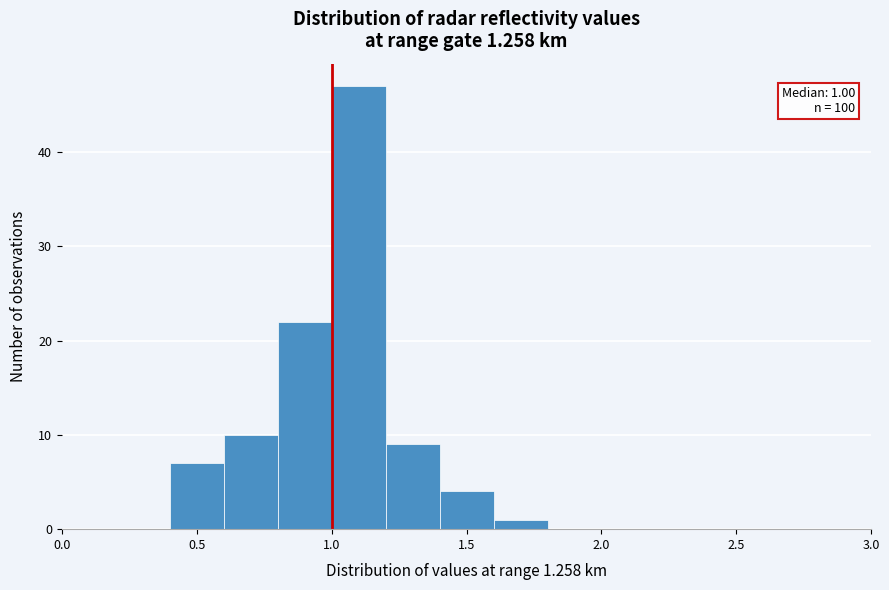

Which range on the x-axis has the tallest bar?

1.0 to 1.2